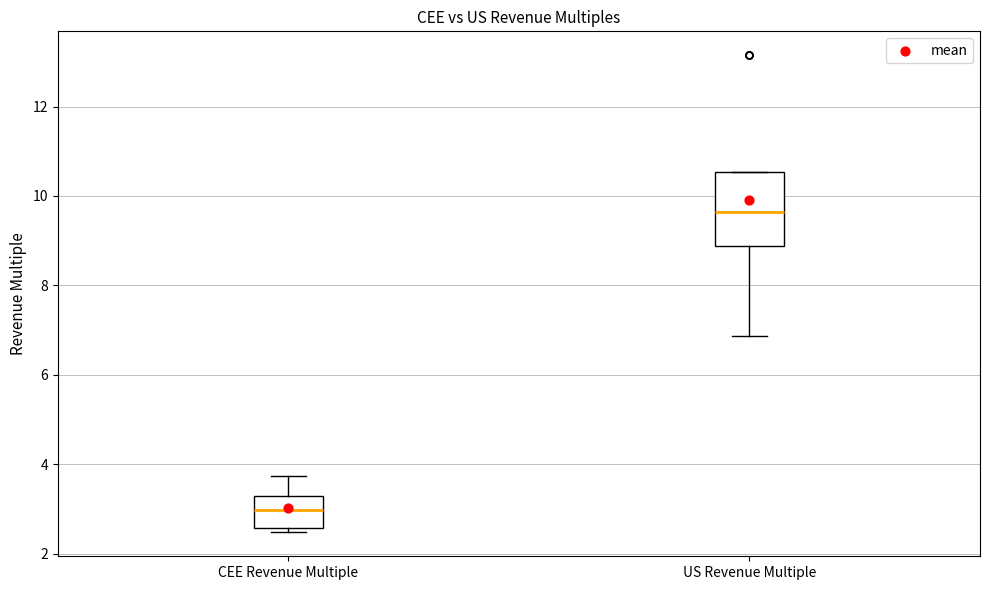

Comparing the boxes themselves (not the whiskers), which one is the tallest?

US Revenue Multiple